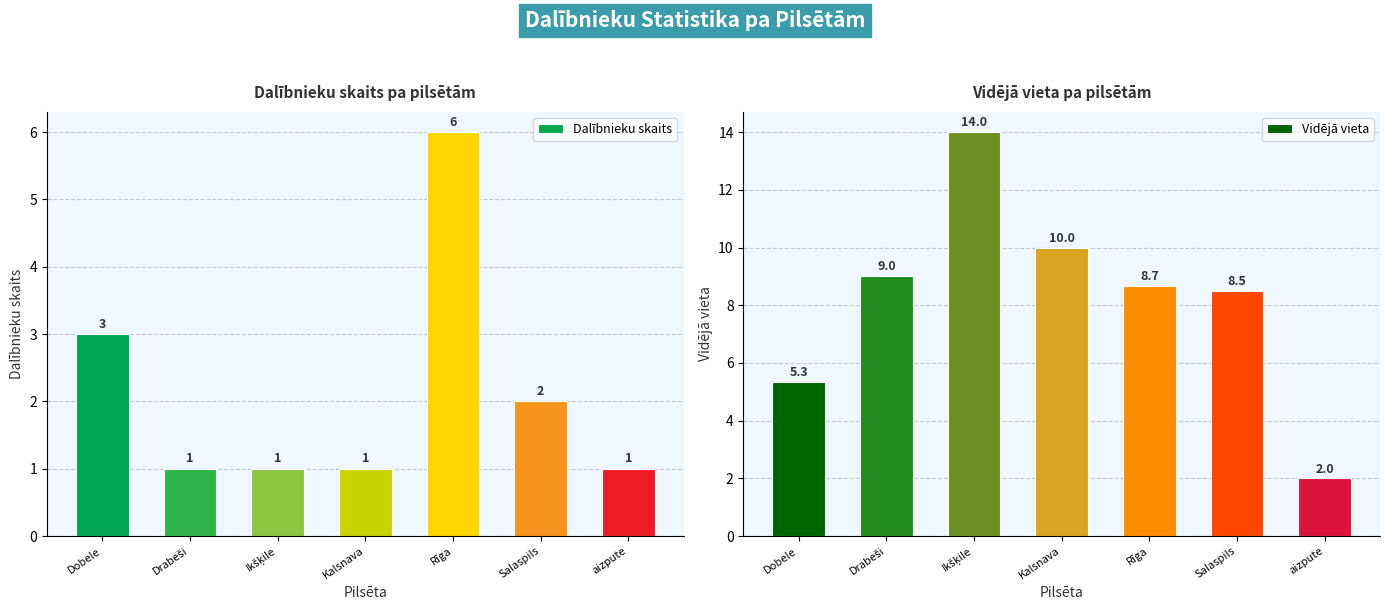

Is the value of Dalībnieku skaits at aizpute greater than the value of Vidējā vieta at Kalsnava?

No